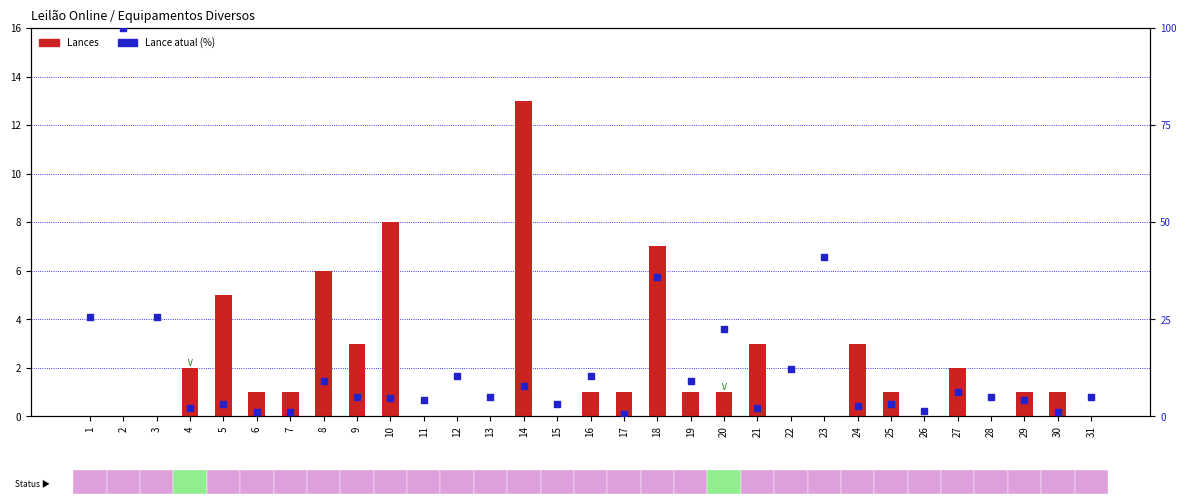

Which series reaches the minimum Y coordinate?

Lances